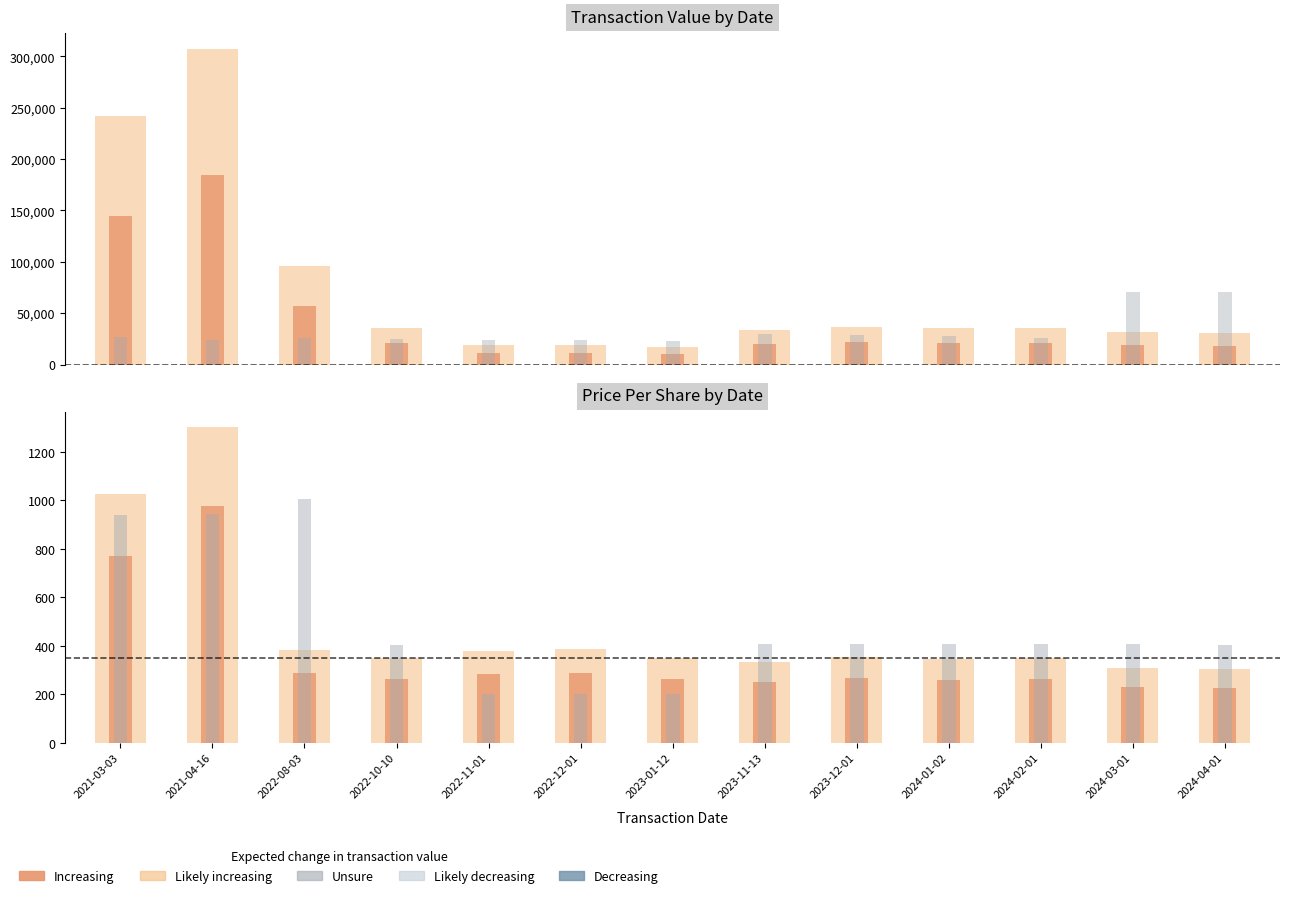

List the labels in order of transactionPricePerShare value, largest first.

2021-04-16, 2021-03-03, 2022-12-01, 2022-08-03, 2022-11-01, 2023-12-01, 2024-02-01, 2022-10-10, 2023-01-12, 2024-01-02, 2023-11-13, 2024-03-01, 2024-04-01